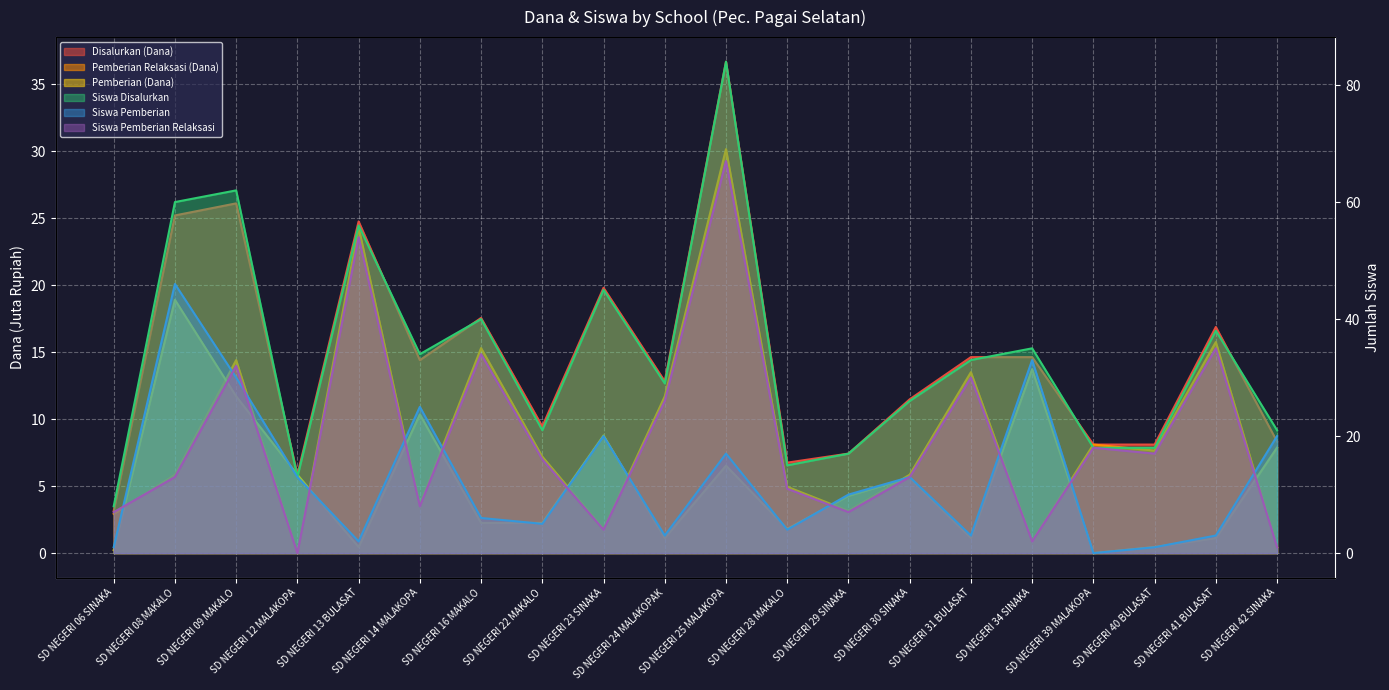

What is the spread (max minus min) of values at SD NEGERI 42 SINAKA?

20.6